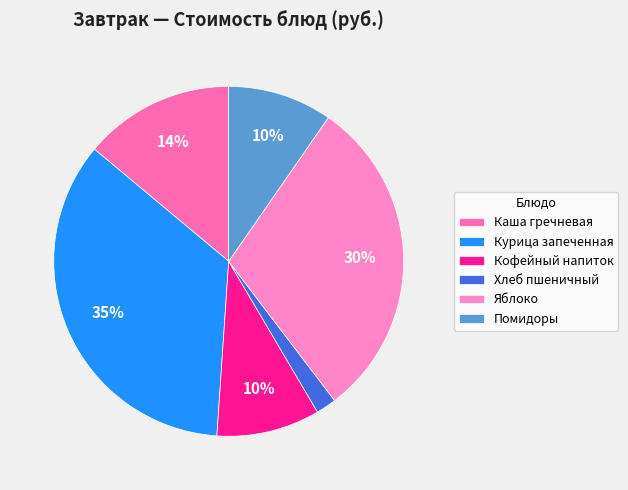

The Каша гречневая slice represents 14% of the pie. True or false?

True